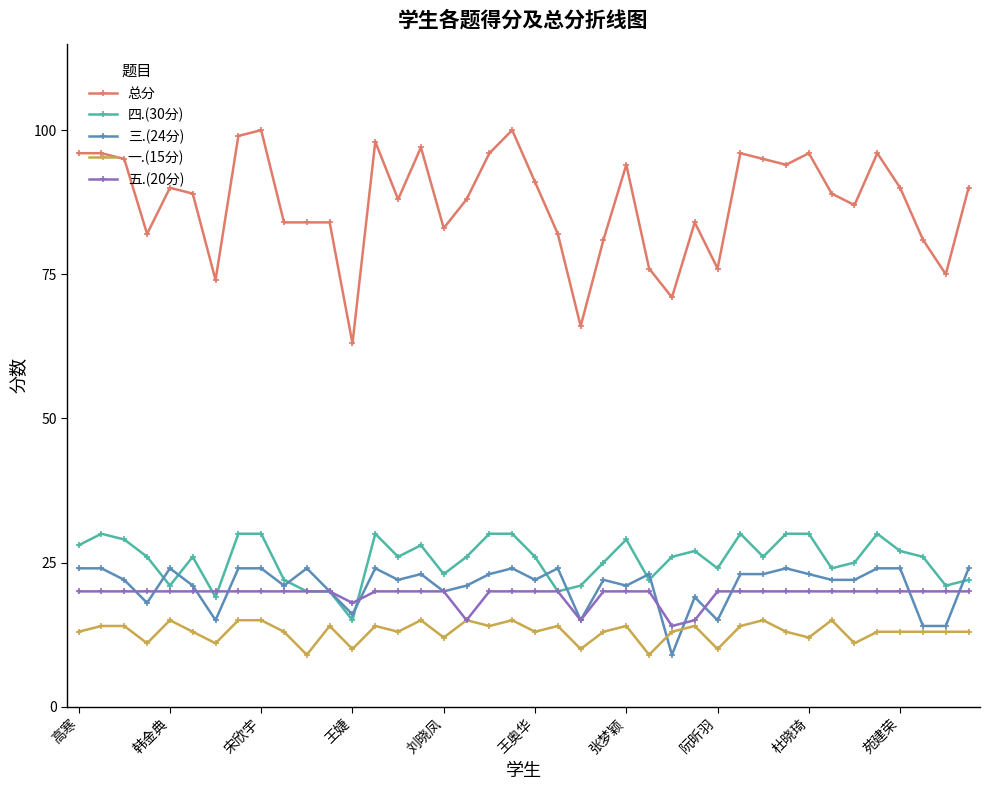

What is the value of the 总分 point at the 40th from the left?

90